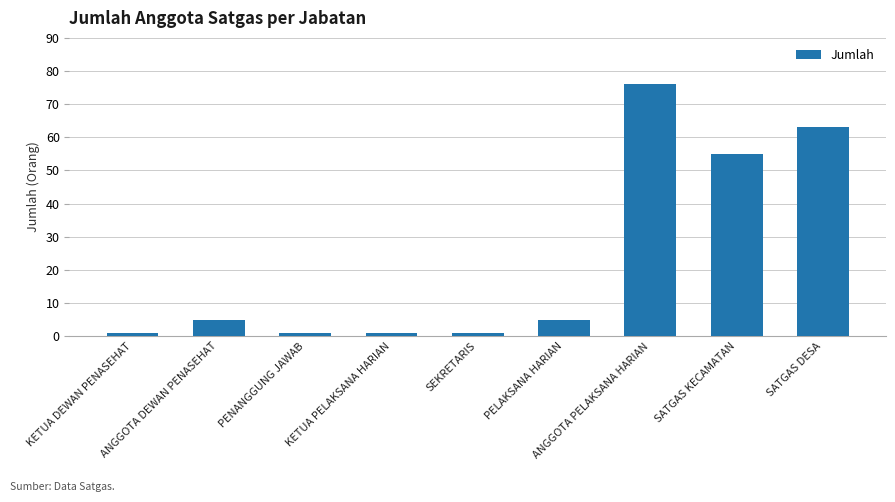

Reading left to right, extract all data points from this chart.

KETUA DEWAN PENASEHAT=1	ANGGOTA DEWAN PENASEHAT=5	PENANGGUNG JAWAB=1	KETUA PELAKSANA HARIAN=1	SEKRETARIS=1	PELAKSANA HARIAN=5	ANGGOTA PELAKSANA HARIAN=76	SATGAS KECAMATAN=55	SATGAS DESA=63